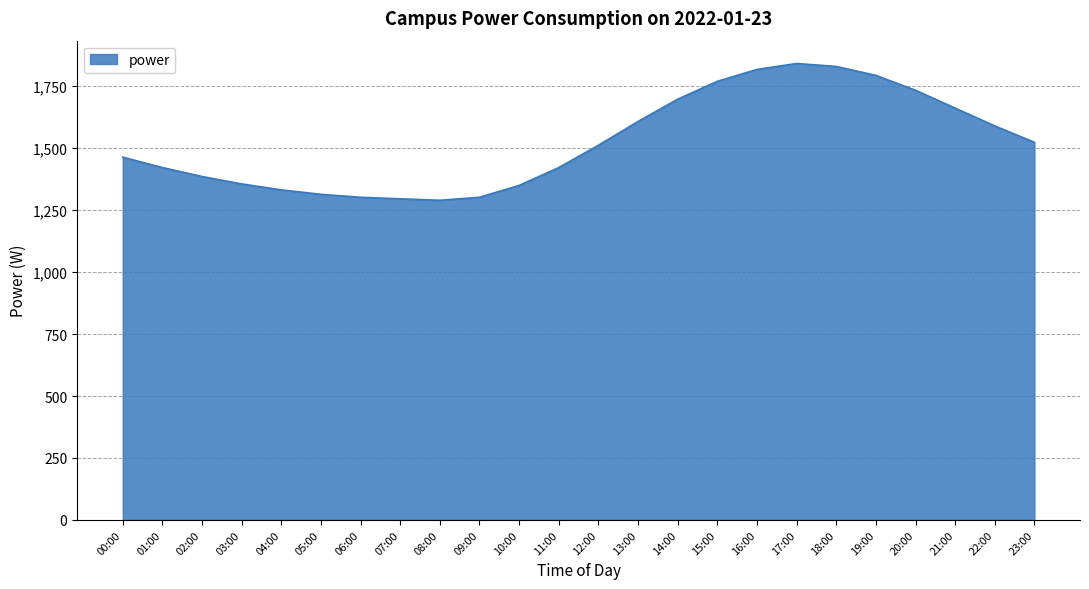

What is the maximum value shown in the chart?

1842